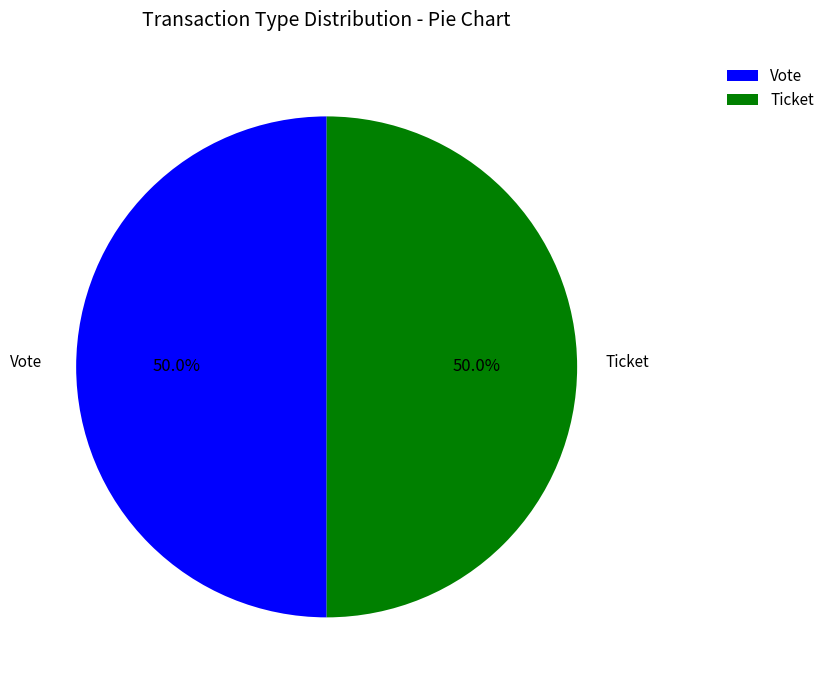

Combined, do Ticket and Vote account for over 50%?

Yes